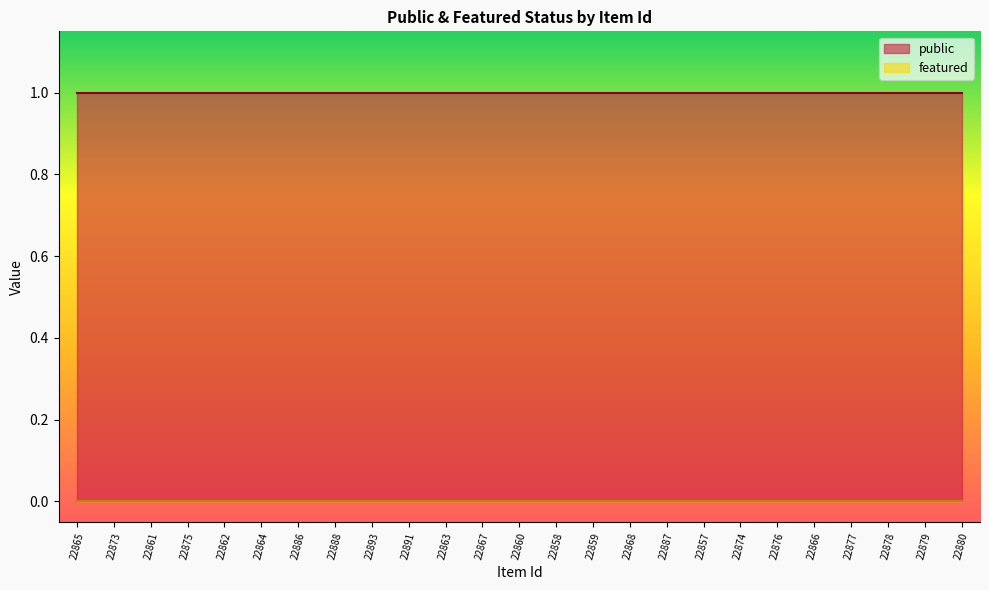

At 22876, list the series in order from largest to smallest.

public, featured